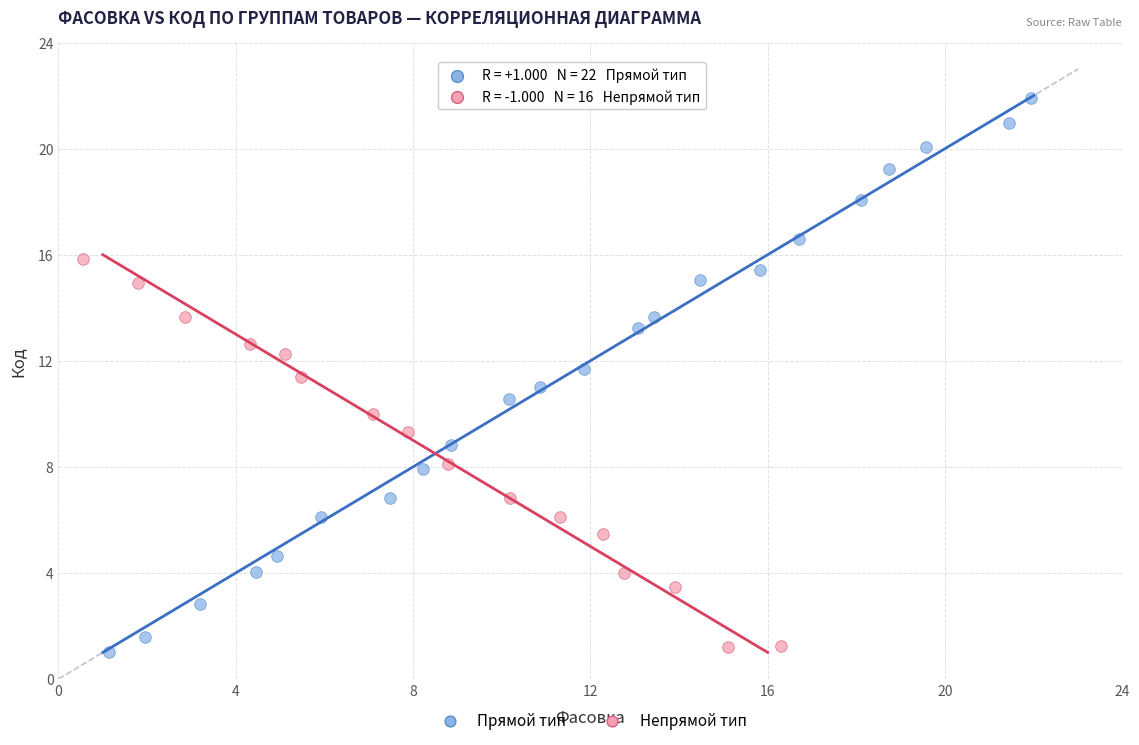

Which series has the largest Y range (max minus min)?

Прямой тип